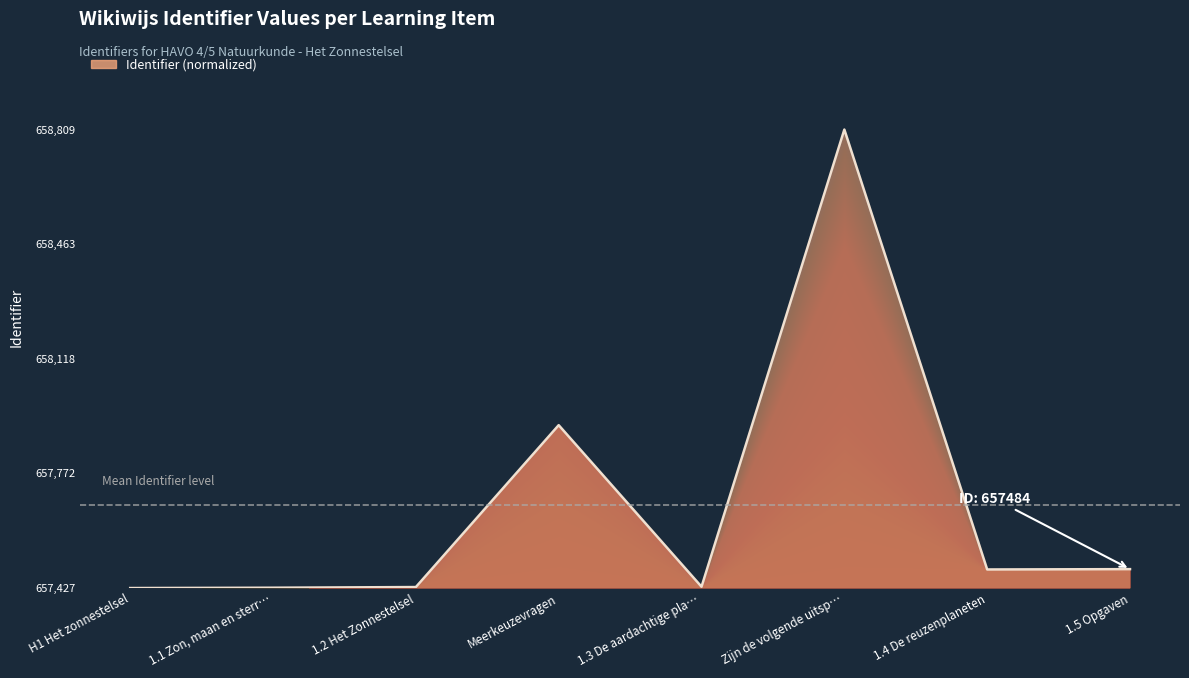

How many points are lower than both their immediate neighbors (excluding endpoints)?

2